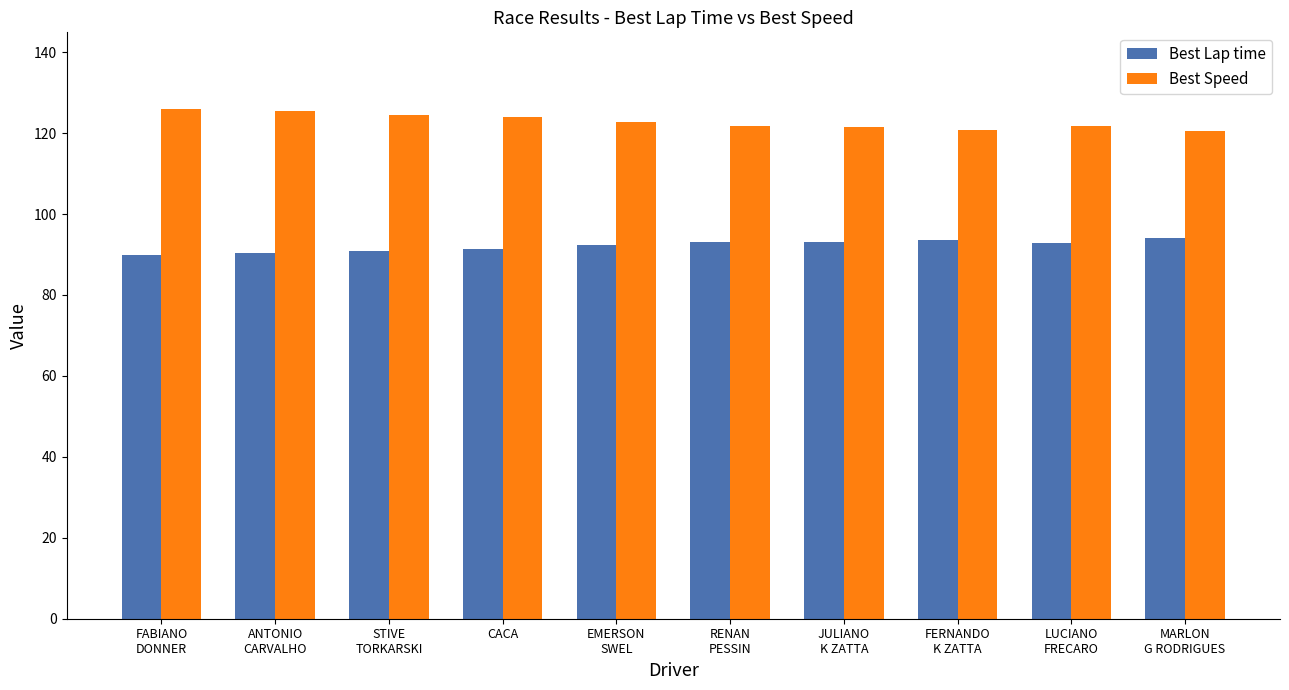

What is the highest value of the Best Speed series?

126.0